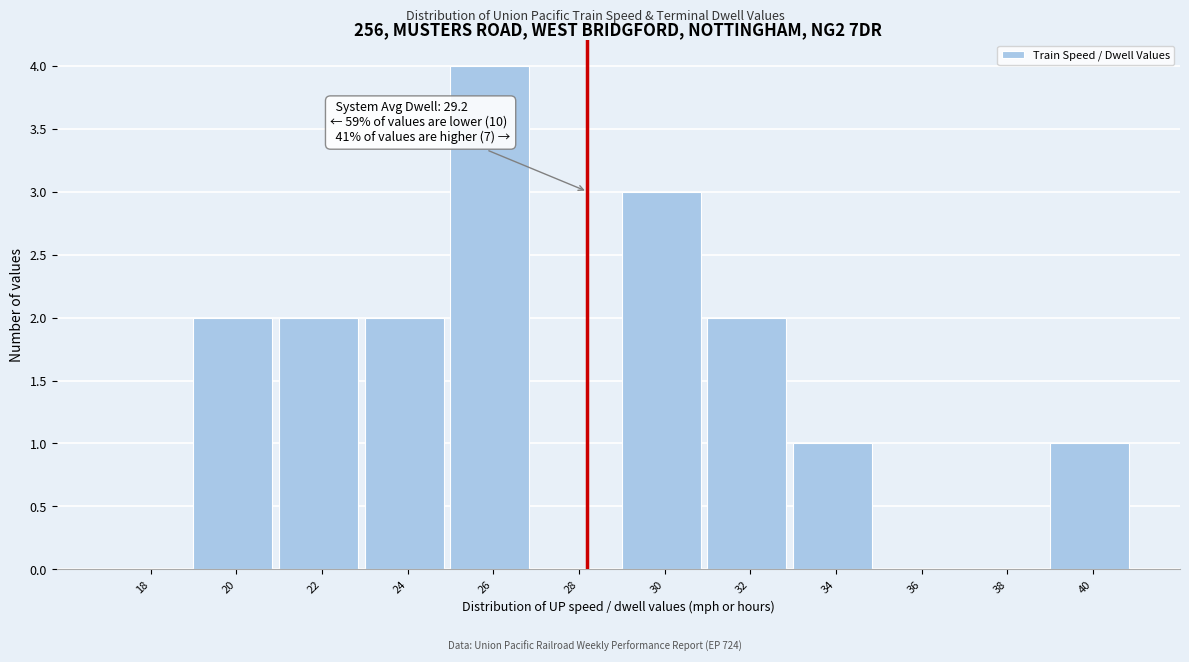

Reading left to right, transcribe all the data shown in this chart.

18=0	20=2	22=2	24=2	26=4	28=0	30=3	32=2	34=1	36=0	38=0	40=1